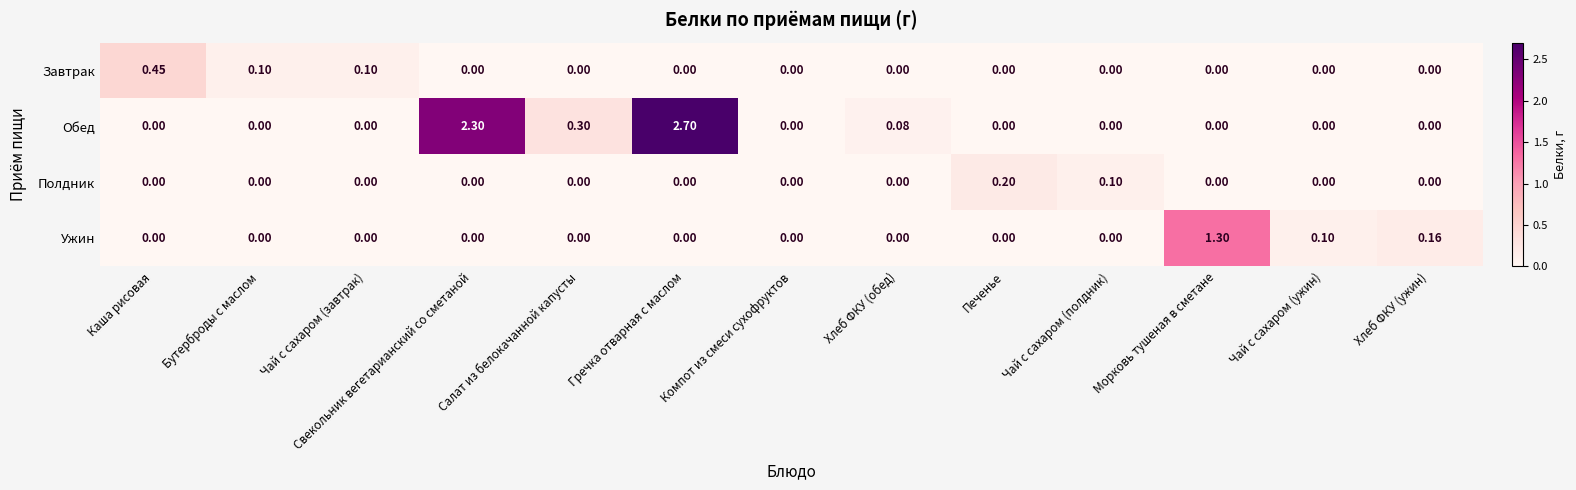

Rank the series by their maximum value, from highest to lowest.

Обед, Ужин, Завтрак, Полдник